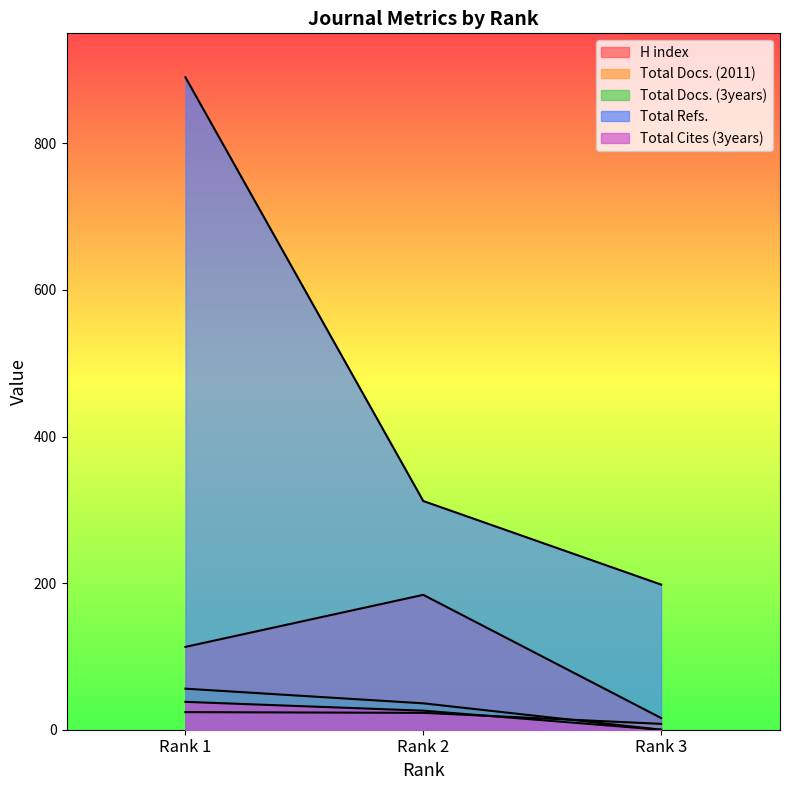

Count the number of categories in the chart.

3